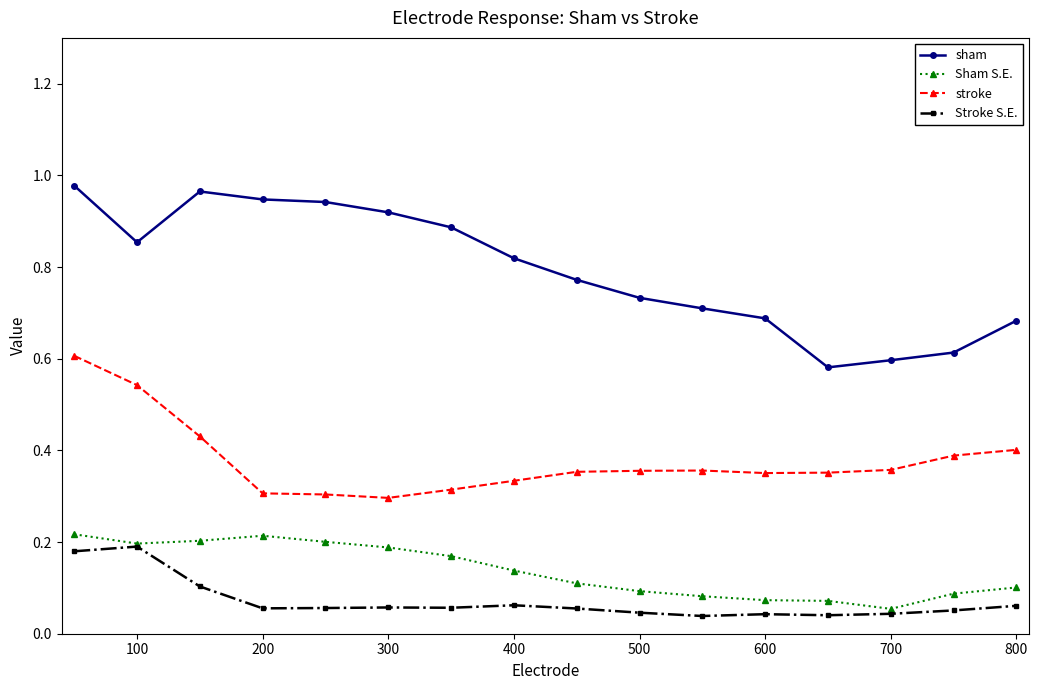

True or false: Stroke S.E. has more than 1 interior local peaks.

True